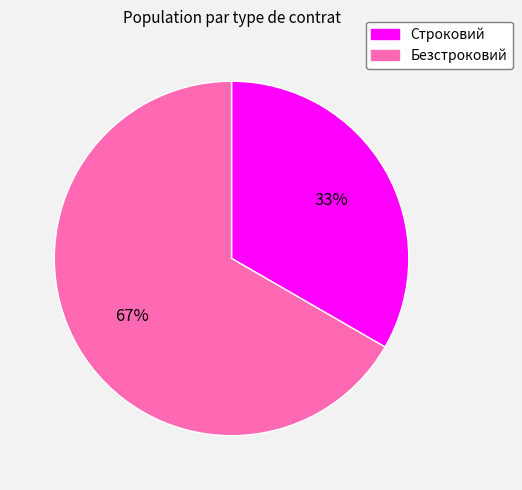

What is the smallest slice in the pie chart?

Строковий